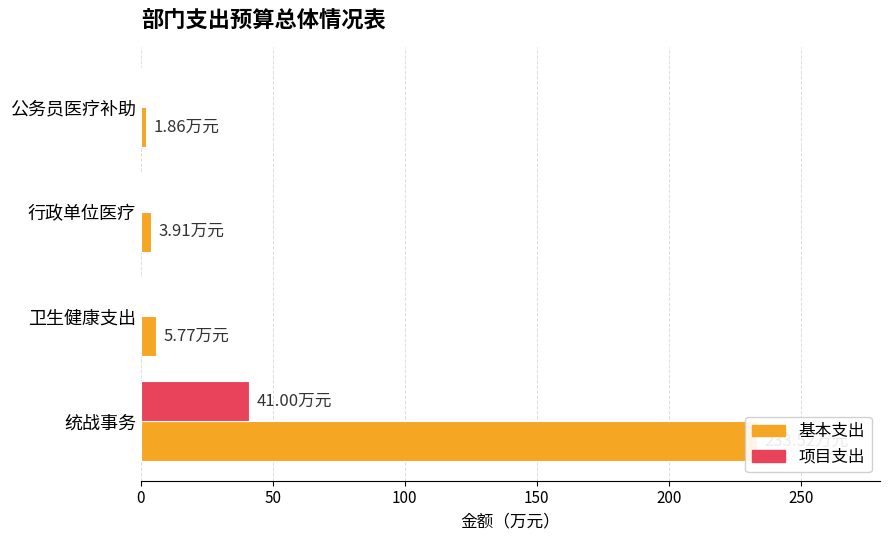

What is the sum of the 项目支出 values at 统战事务 and 卫生健康支出?

41.0